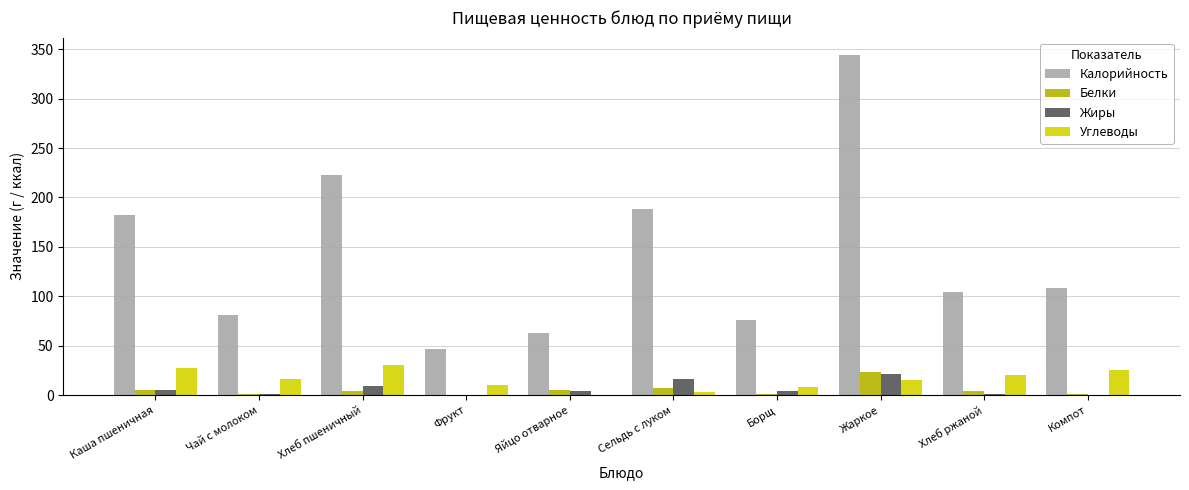

What is the spread (max minus min) of values at Хлеб пшеничный?

218.4